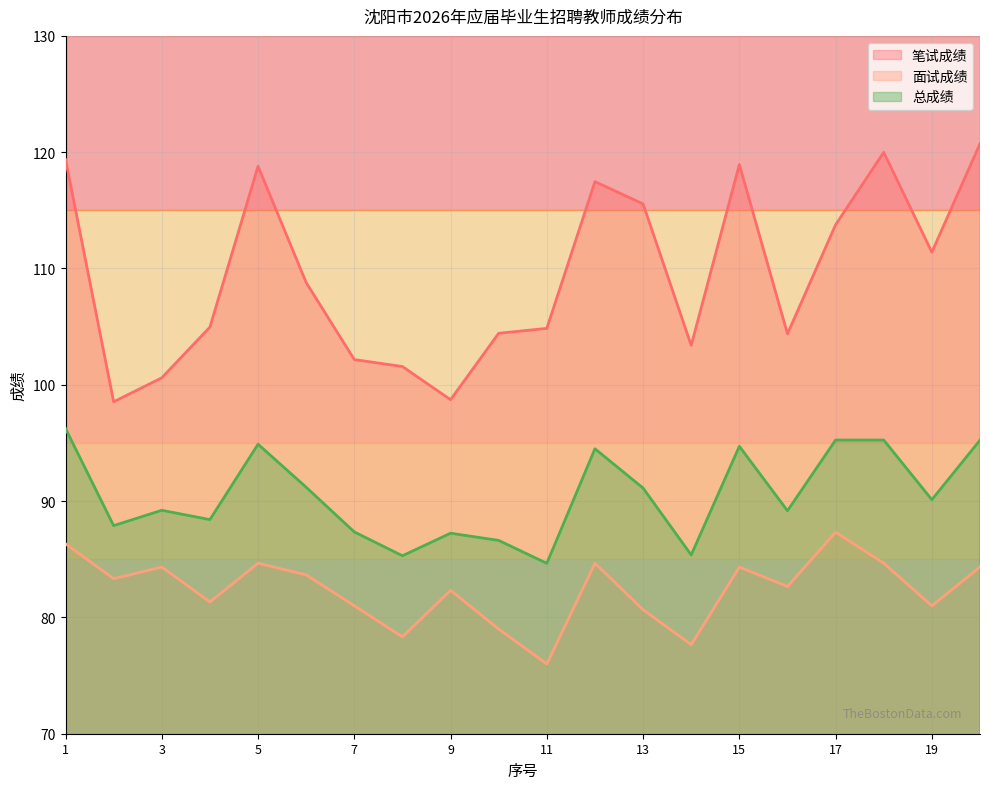

What is the difference between the second highest and second lowest values in the 总成绩 series?

10.0